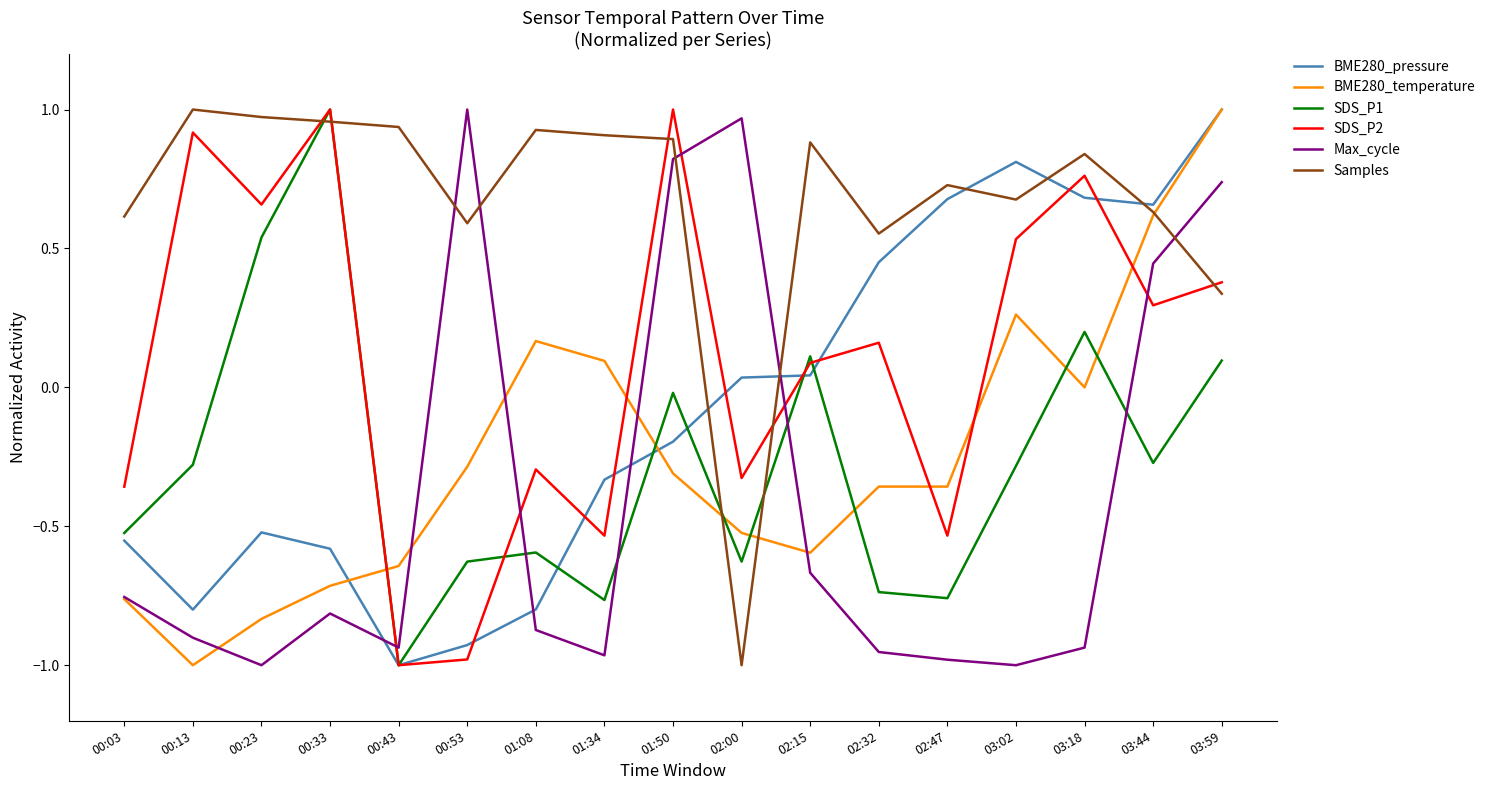

At which category is the sum across all series the highest?

03:59